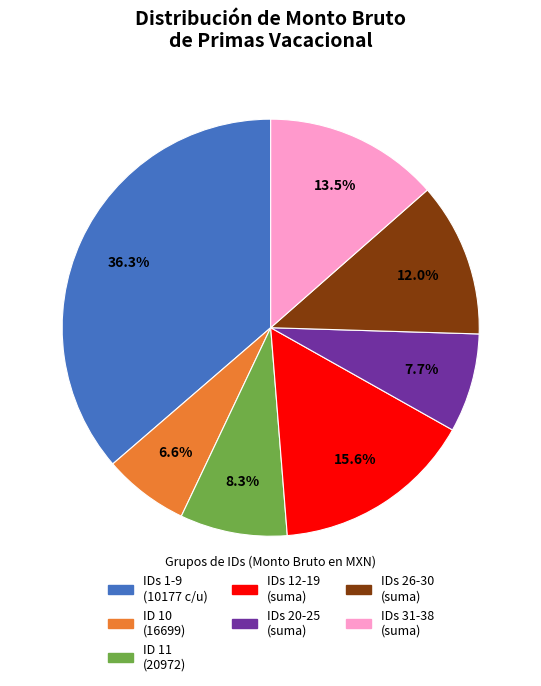

Is there any slice that represents more than half of the pie?

No